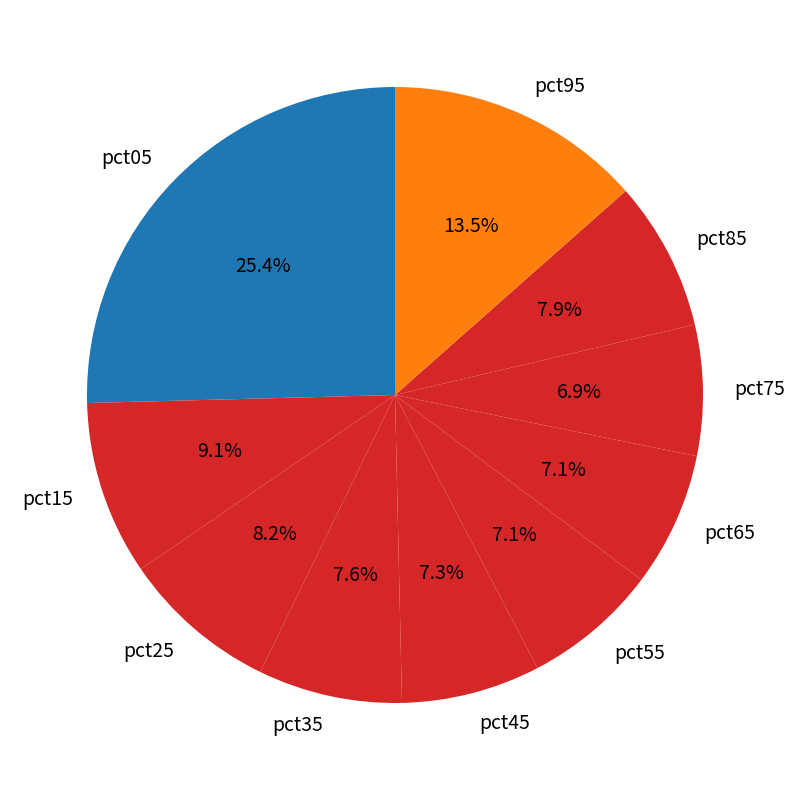

How many slices are in this pie chart?

10